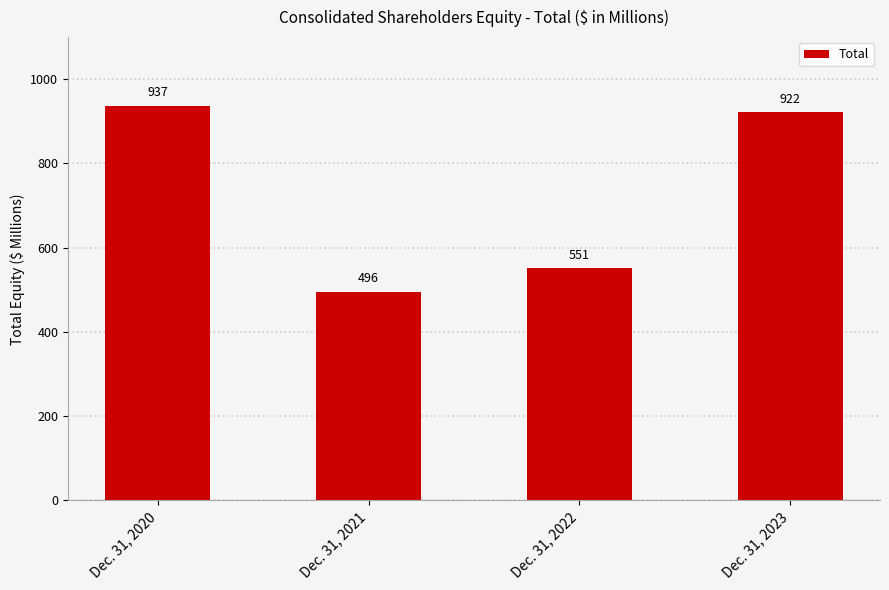

Rank the categories by value from lowest to highest.

Dec. 31, 2021, Dec. 31, 2022, Dec. 31, 2023, Dec. 31, 2020